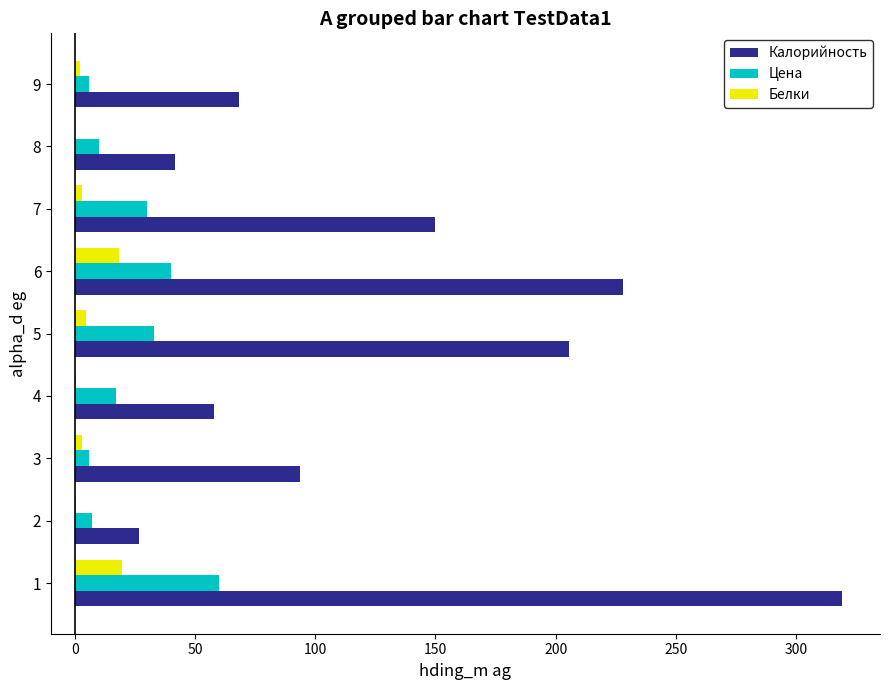

What is the maximum value shown in the chart?

319.0